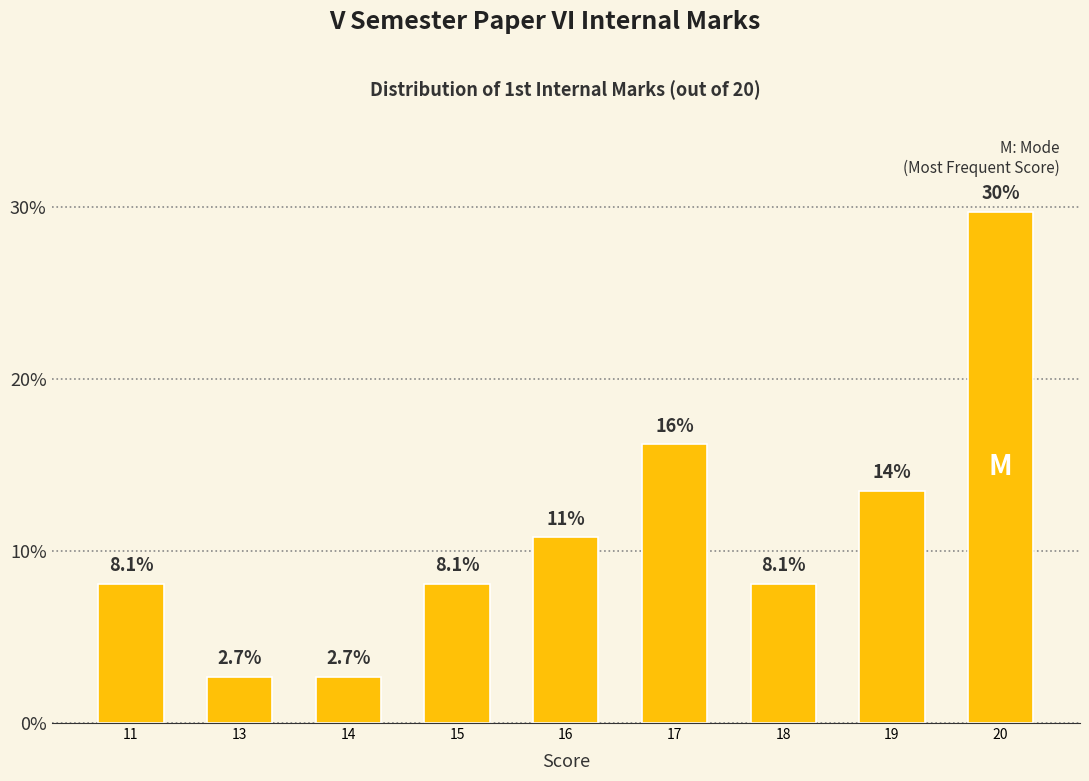

Reading left to right, transcribe all the data shown in this chart.

11=8.1	13=2.7	14=2.7	15=8.1	16=10.8	17=16.2	18=8.1	19=13.5	20=29.7